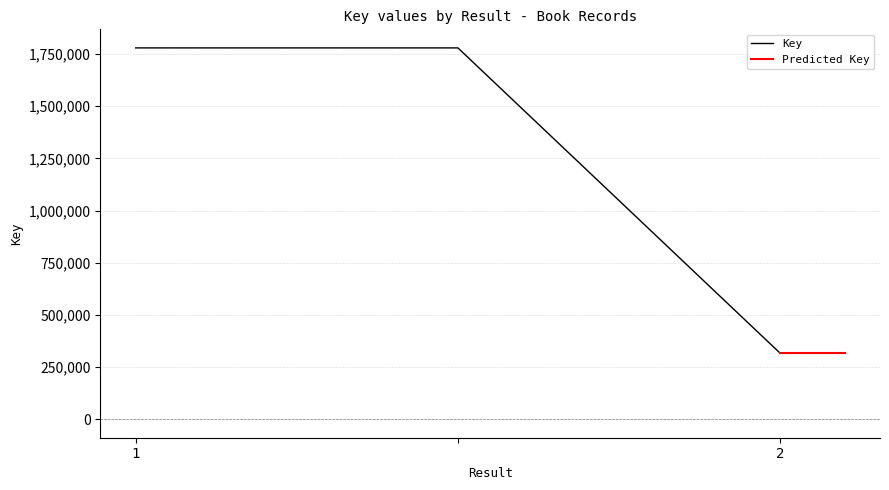

List the labels in order of value, largest first.

1, , 2